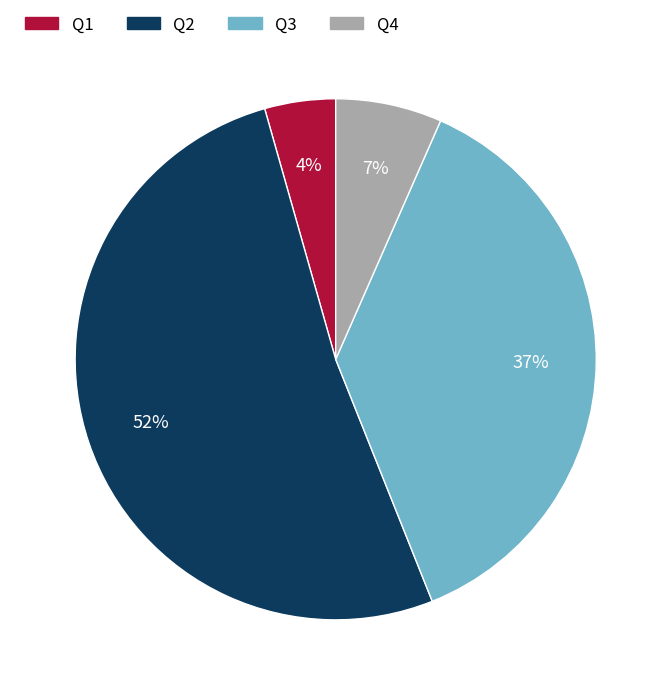

Count the number of slices in the pie.

4